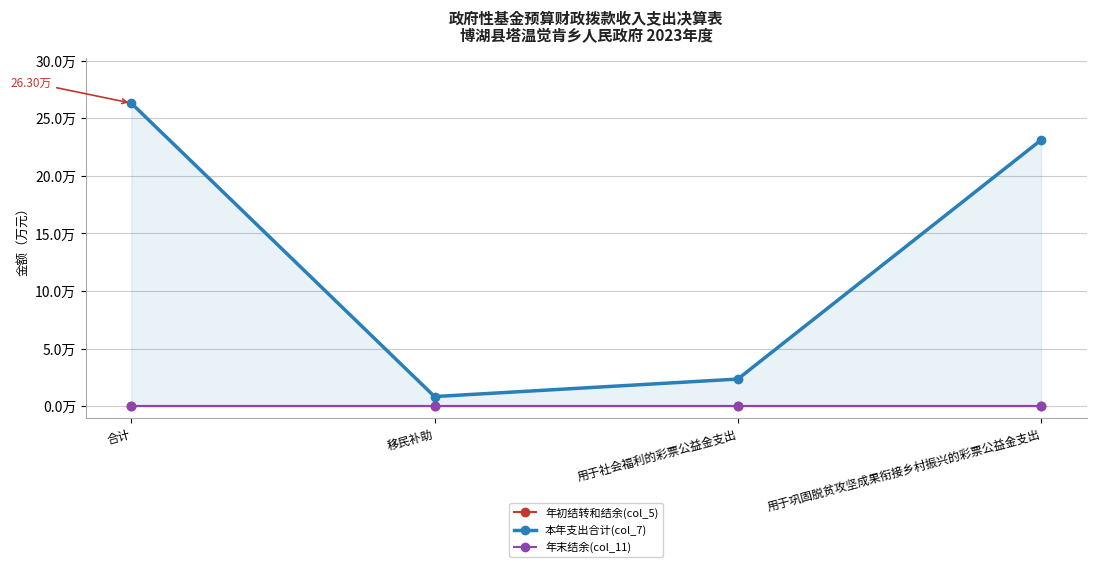

Which has a higher value, 移民补助 or 合计?

移民补助